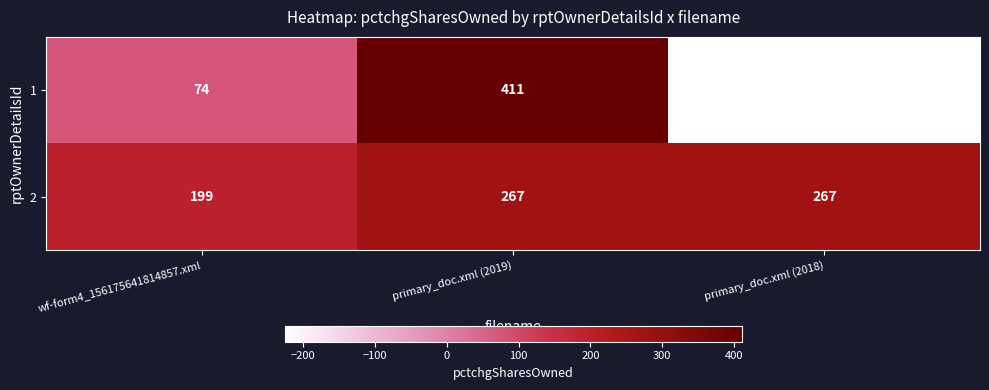

Which series has the largest total across all categories?

2